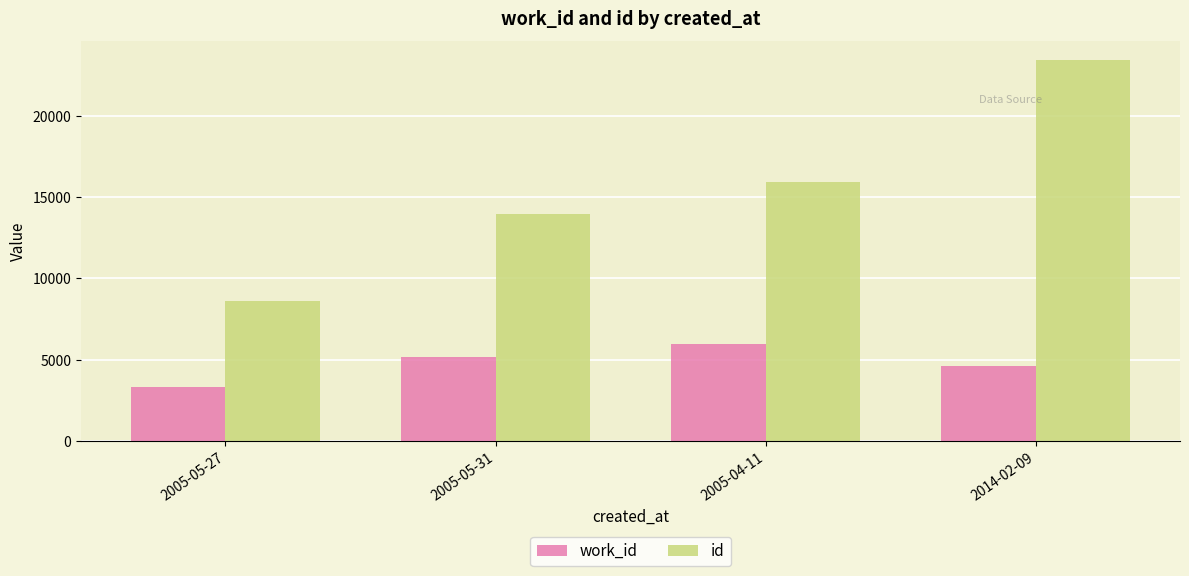

Which series has the largest total across all categories?

id